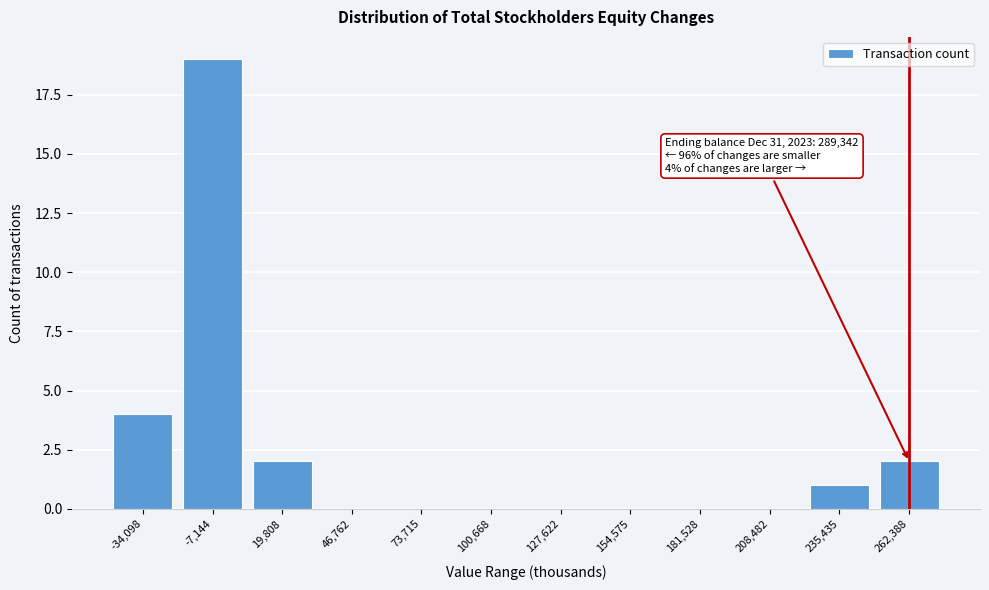

Reading left to right, what are all the values shown in this chart?

-34,098=4	-7,144=19	19,808=2	46,762=0	73,715=0	100,668=0	127,622=0	154,575=0	181,528=0	208,482=0	235,435=1	262,388=2